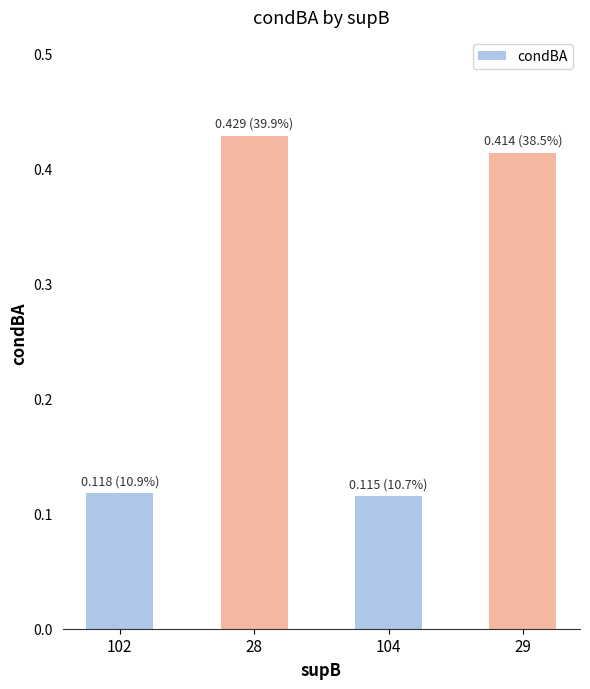

True or false: the data shows 0.2 at 102.

False